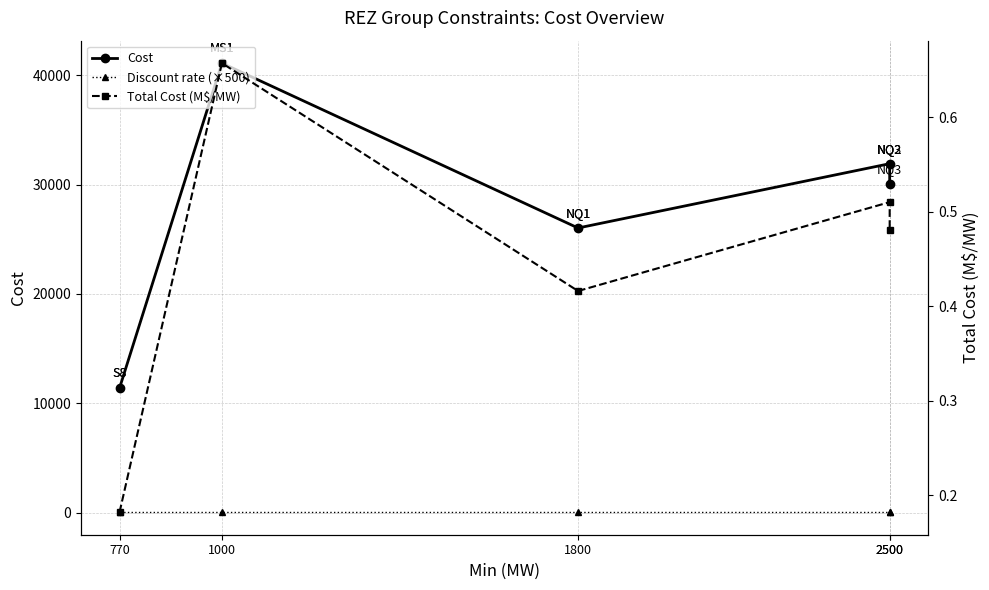

List the series in order of their peak value, highest first.

Cost, Discount rate (×500), Total Cost (M$/MW)